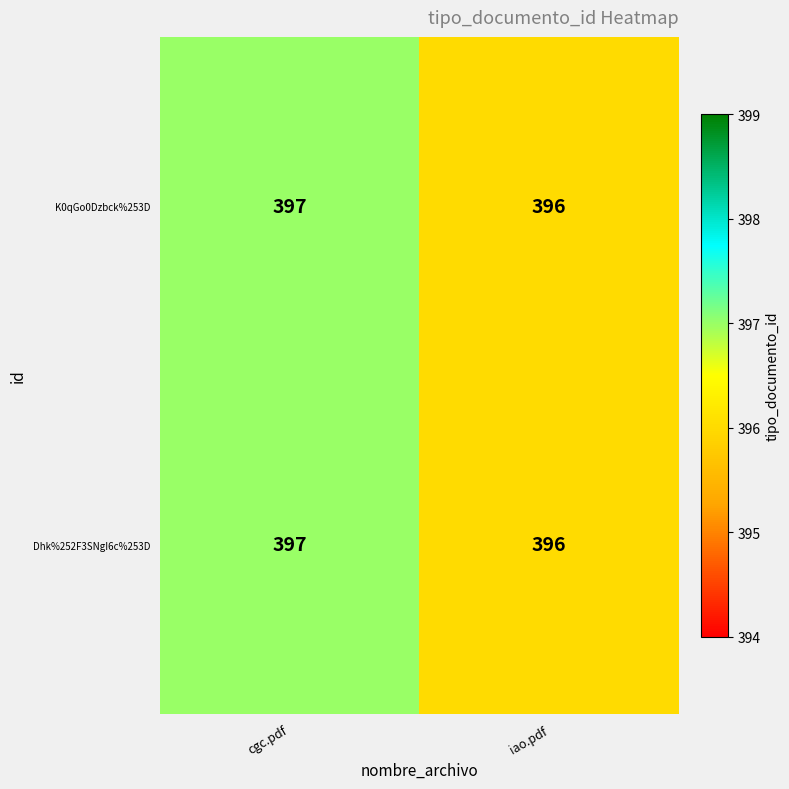

What is the total value across all series at cgc.pdf?

794